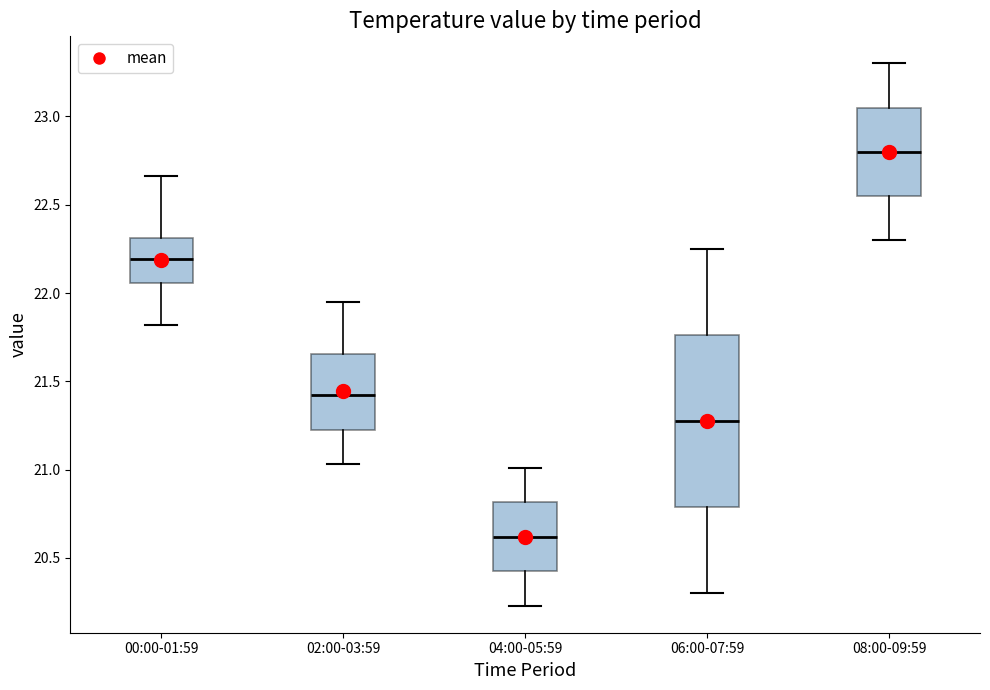

Where does the upper whisker of the box for 06:00-07:59 end on the y-axis? The values are not printed on the chart, so give them approximately, as read against the axis.

22.25